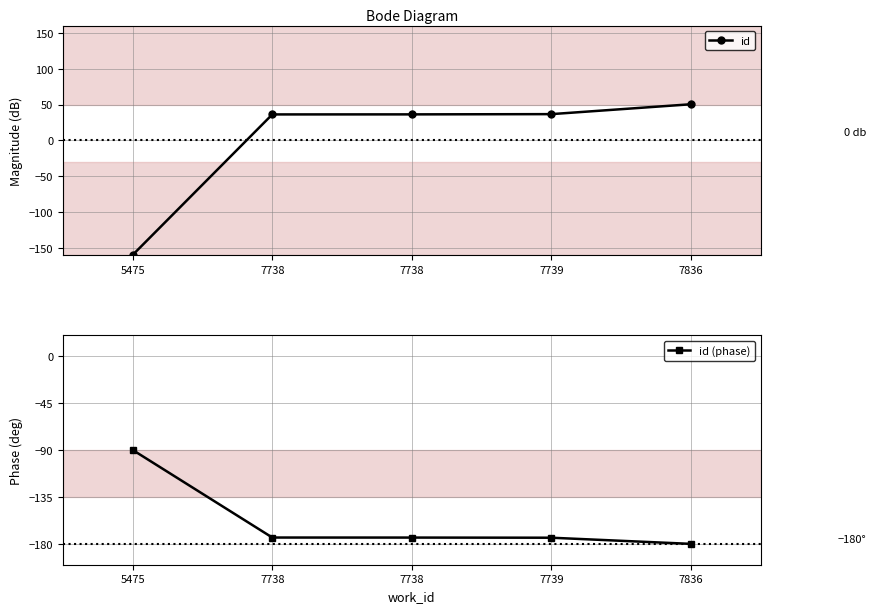

Read the id value at 5475.

-159.6